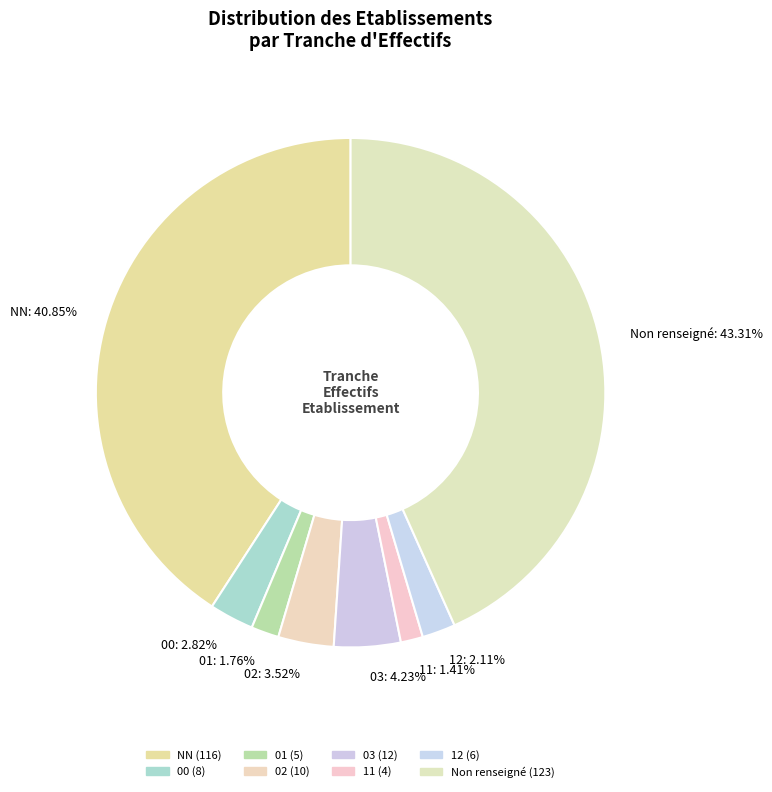

Count the number of slices in the pie.

8